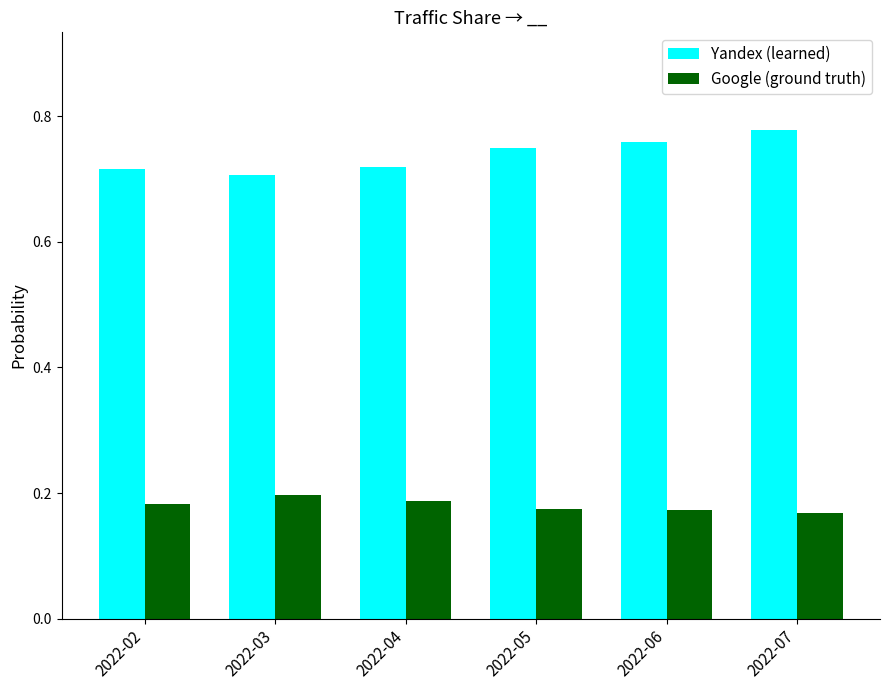

At which label is Yandex (learned) closest to 0?

2022-03